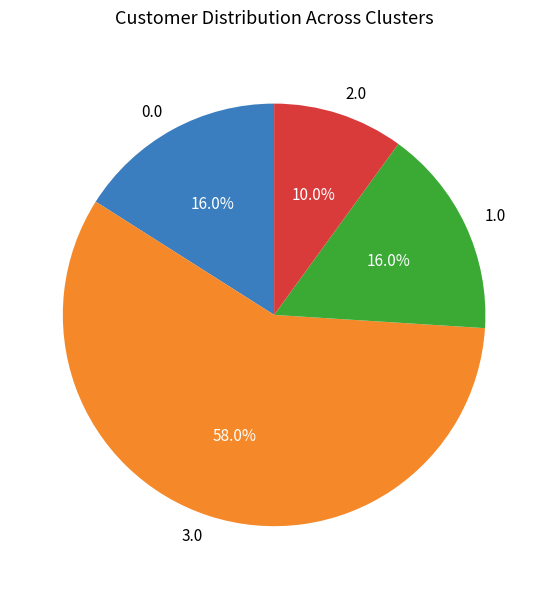

Which category has the smallest portion of the pie?

2.0